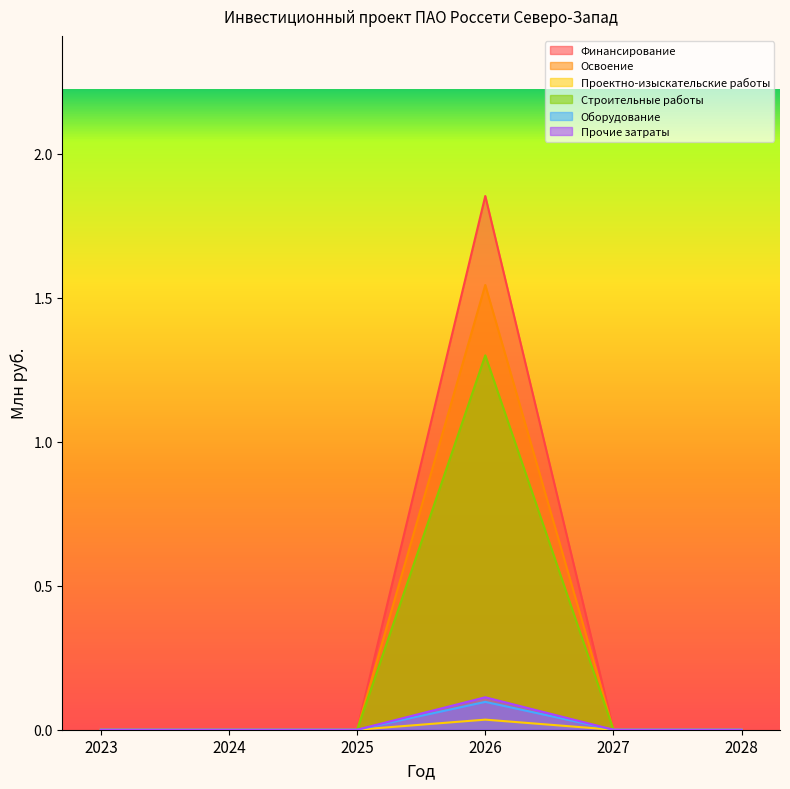

True or false: Финансирование and Строительные работы intersect in this chart.

False